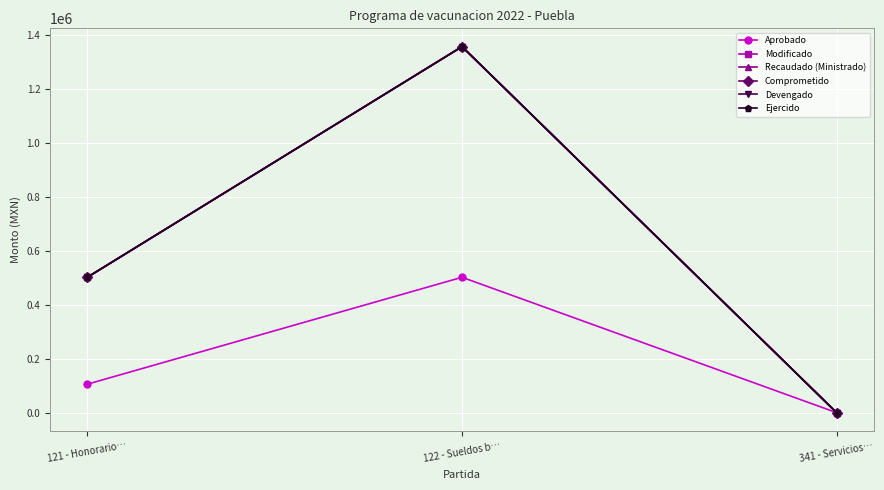

What position from the left is 122 - Sueldos b…?

2